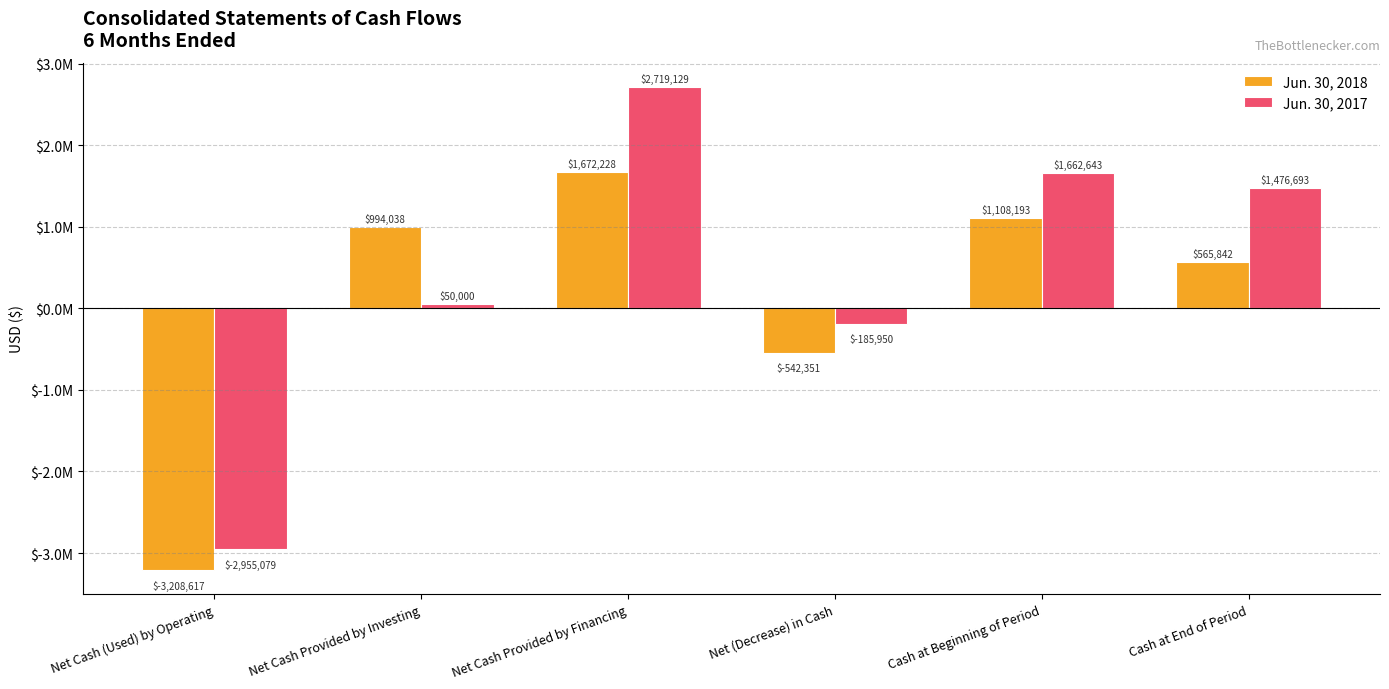

Reading left to right, extract all data points from this chart.

Jun. 30, 2018: Net Cash (Used) by Operating=-3208617	Net Cash Provided by Investing=994038	Net Cash Provided by Financing=1672228	Net (Decrease) in Cash=-542351	Cash at Beginning of Period=1108193	Cash at End of Period=565842
Jun. 30, 2017: Net Cash (Used) by Operating=-2955079	Net Cash Provided by Investing=50000	Net Cash Provided by Financing=2719129	Net (Decrease) in Cash=-185950	Cash at Beginning of Period=1662643	Cash at End of Period=1476693